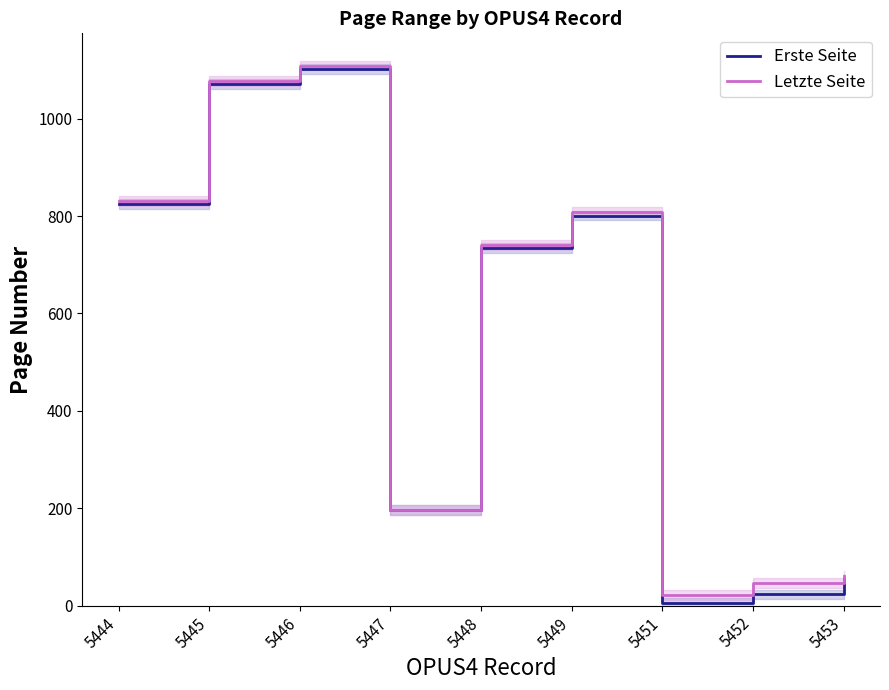

True or false: Erste Seite has more than 0 points higher than both neighbors.

True